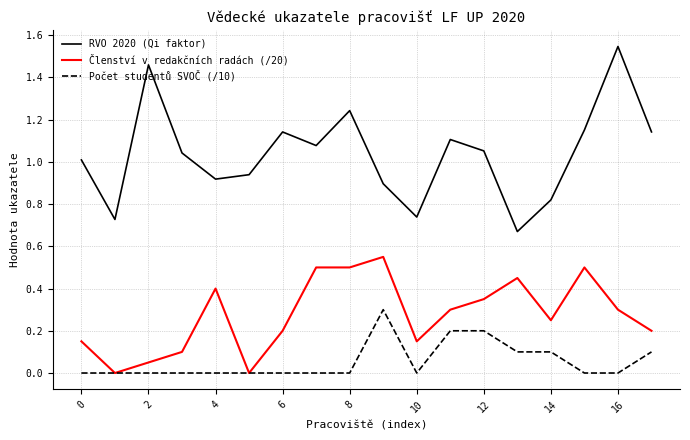

True or false: RVO 2020 (Qi faktor) and Členství v redakčních radách (/20) cross at least once.

False